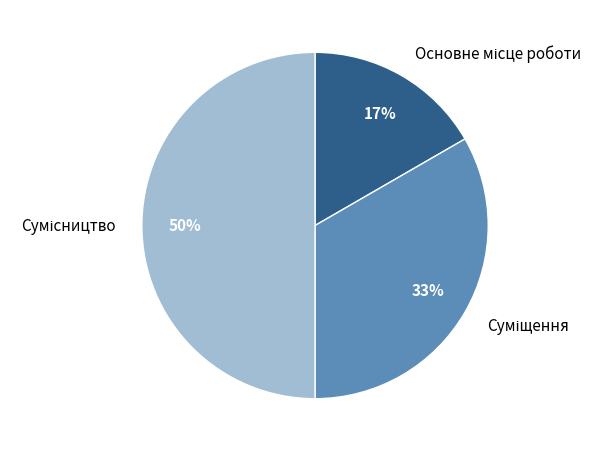

To the nearest percent, what is the average slice percentage?

33%